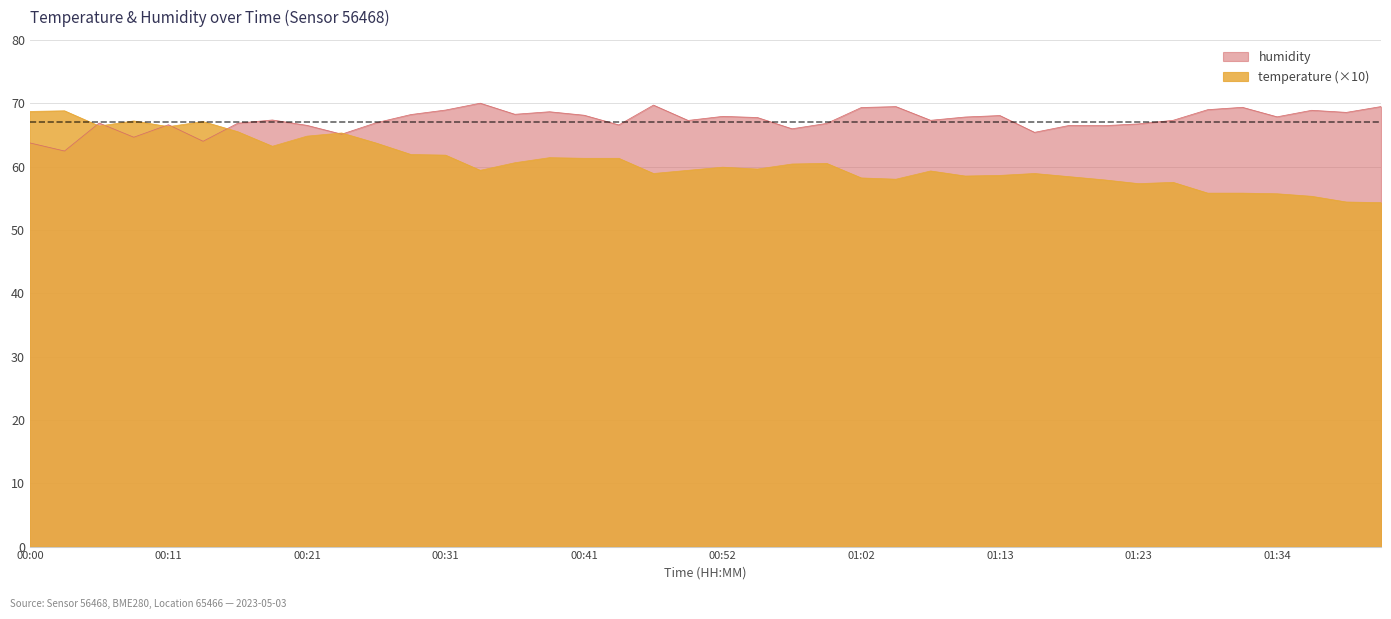

What is the difference between the second highest and second lowest values in the temperature series?

14.3